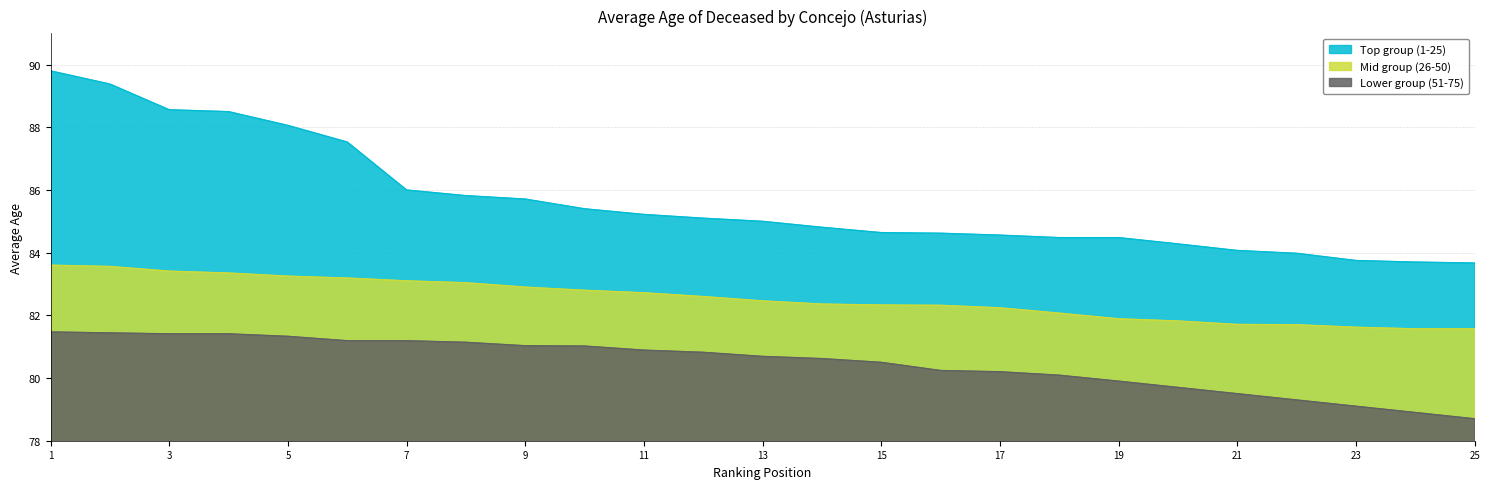

Reading left to right, list all the values displayed in this chart.

Top group (1-25): 89.8	89.4	88.6	88.5	88.1	87.5	86.0	85.8	85.7	85.4	85.2	85.1	85.0	84.8	84.6	84.6	84.6	84.5	84.5	84.3	84.1	84.0	83.8	83.7	83.7
Mid group (26-50): 83.6	83.6	83.4	83.3	83.2	83.2	83.1	83.0	82.9	82.8	82.7	82.6	82.5	82.4	82.3	82.3	82.2	82.1	81.9	81.8	81.7	81.7	81.6	81.6	81.6
Lower group (51-75): 81.5	81.4	81.4	81.4	81.3	81.2	81.2	81.1	81.0	81.0	80.9	80.8	80.7	80.6	80.5	80.2	80.2	80.1	79.9	79.7	79.5	79.3	79.1	78.9	78.7